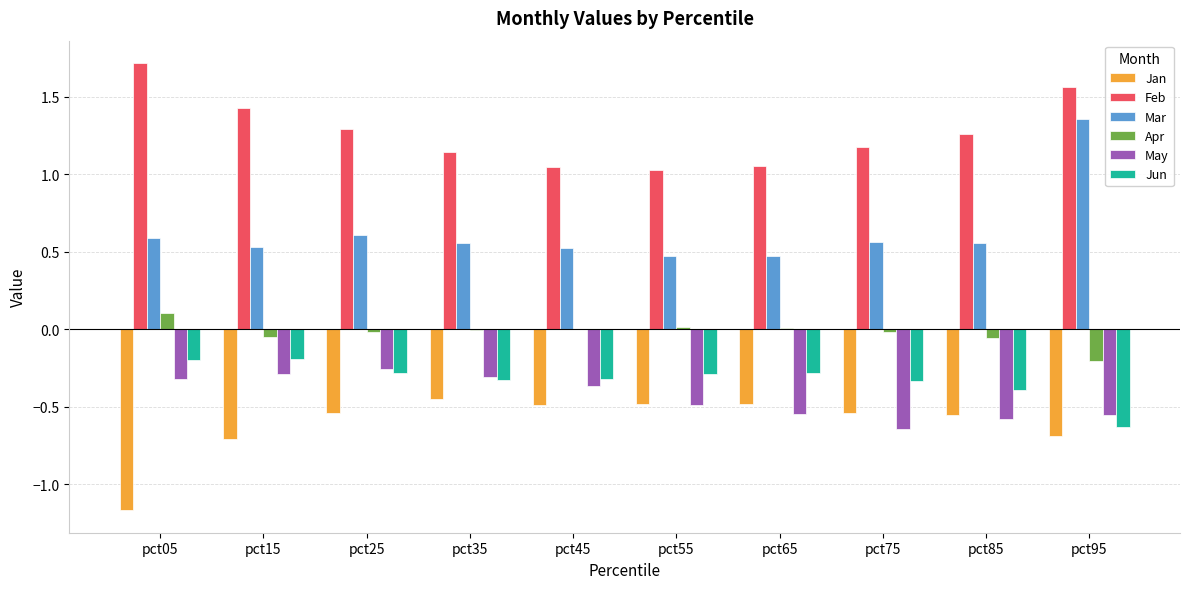

Read the Jan value at pct05.

-1.2